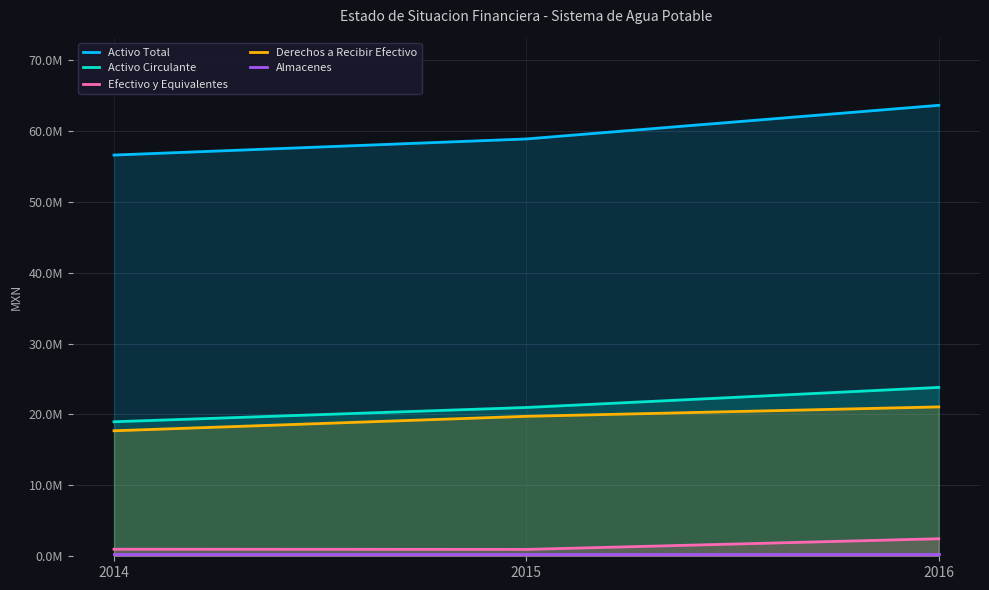

What is the maximum value shown in the chart?

63586927.5